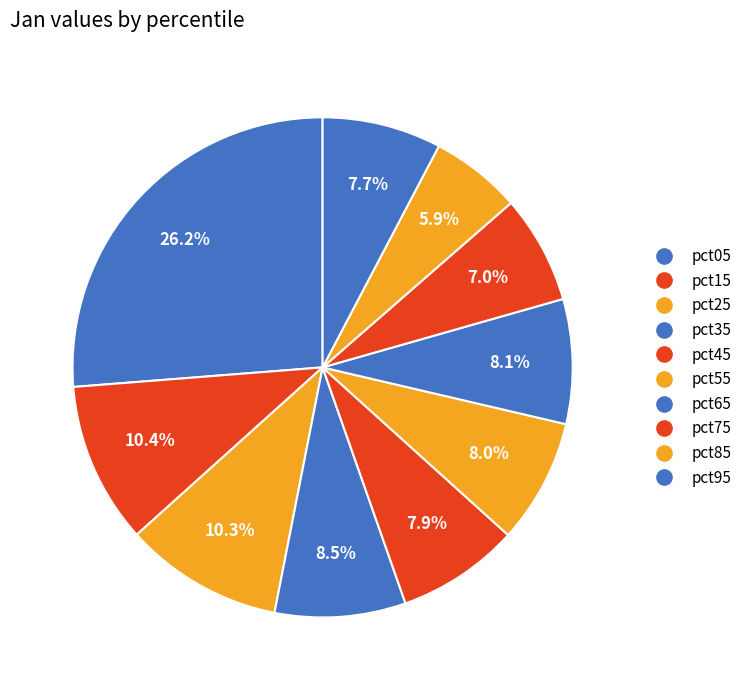

To the nearest percent, what percentage of the pie is pct35?

8%